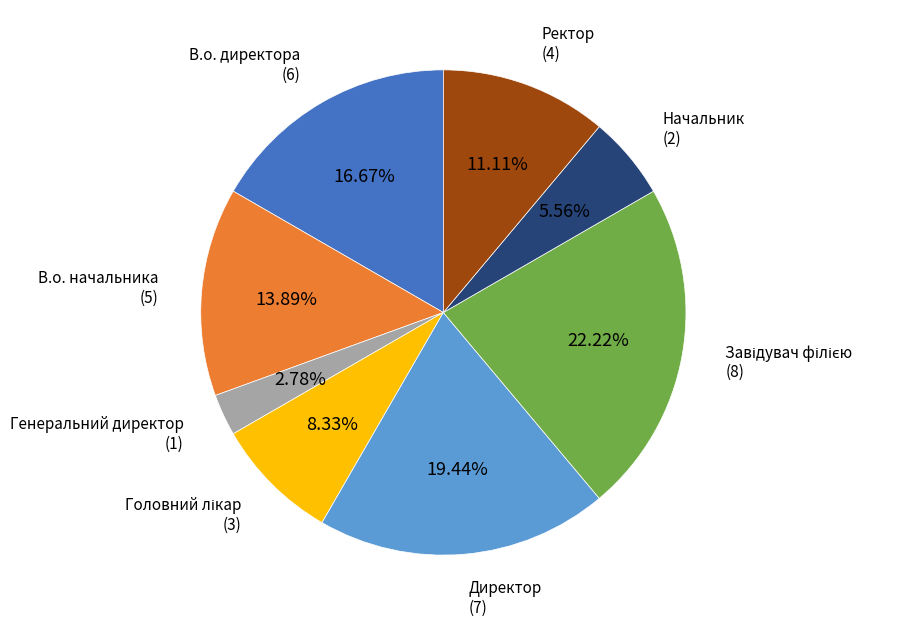

What is the smallest slice in the pie chart?

Генеральний директор